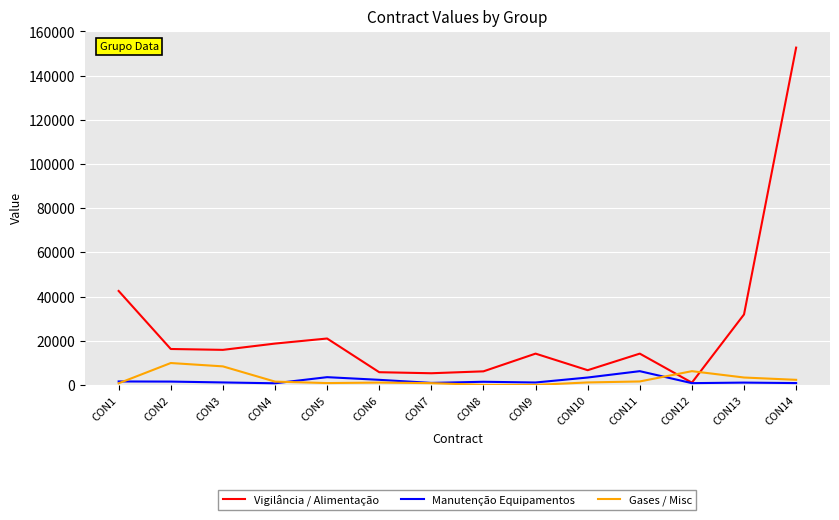

What is the greatest value displayed?

152674